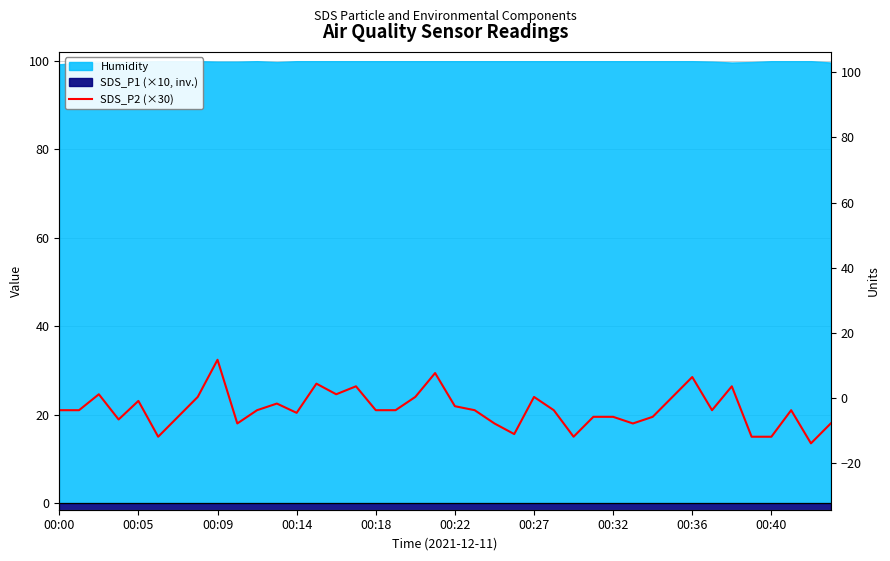

Where is the first local maximum?

00:09